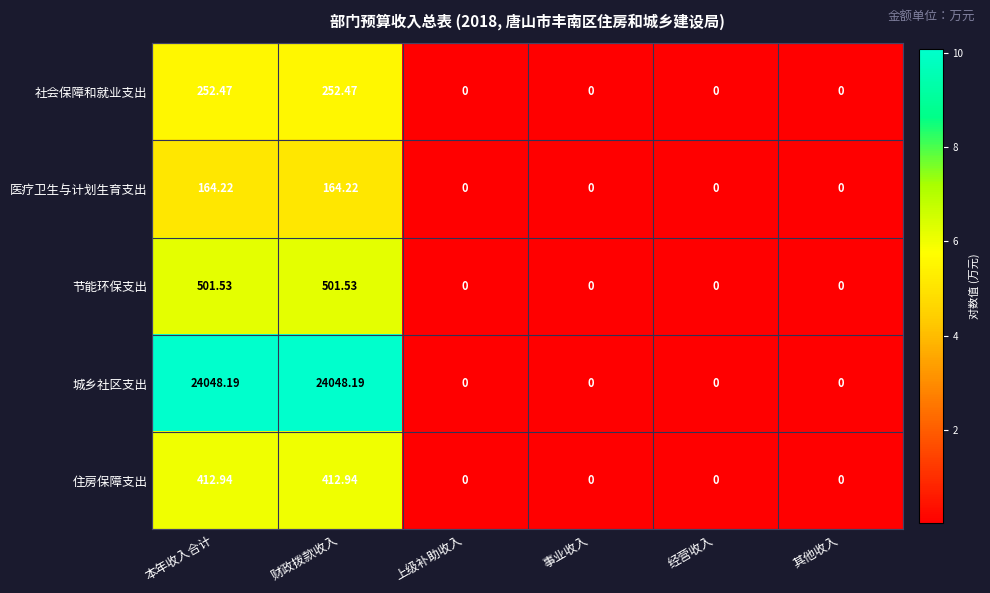

What is the difference between the highest and lowest values at 本年收入合计?

23884.0